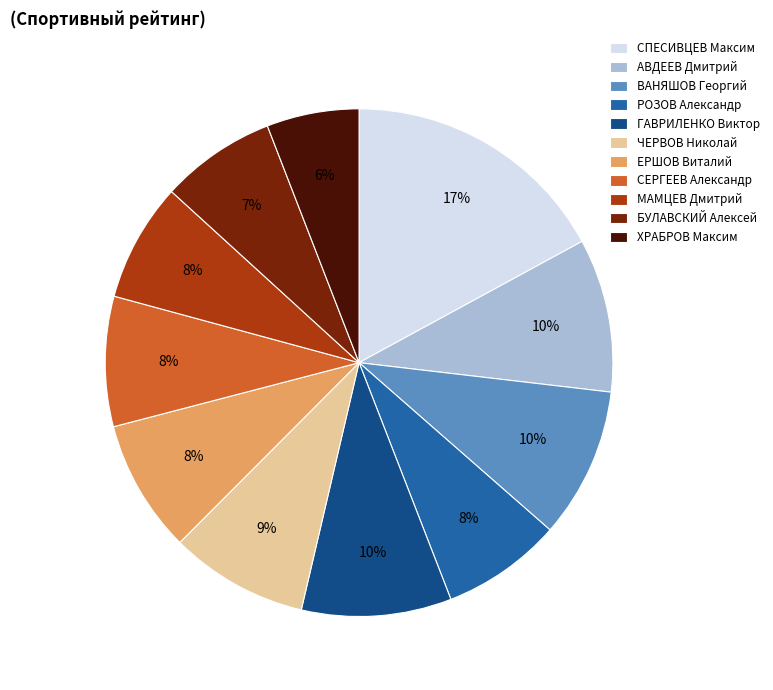

Which has a higher value, ЧЕРВОВ Николай or ВАНЯШОВ Георгий?

ВАНЯШОВ Георгий